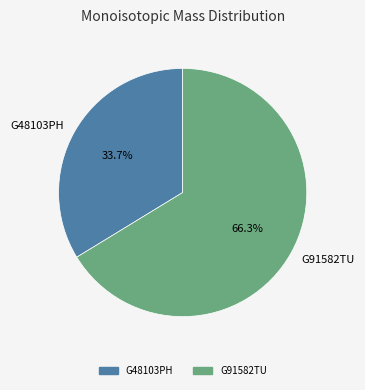

The G91582TU slice represents 76% of the pie. True or false?

False